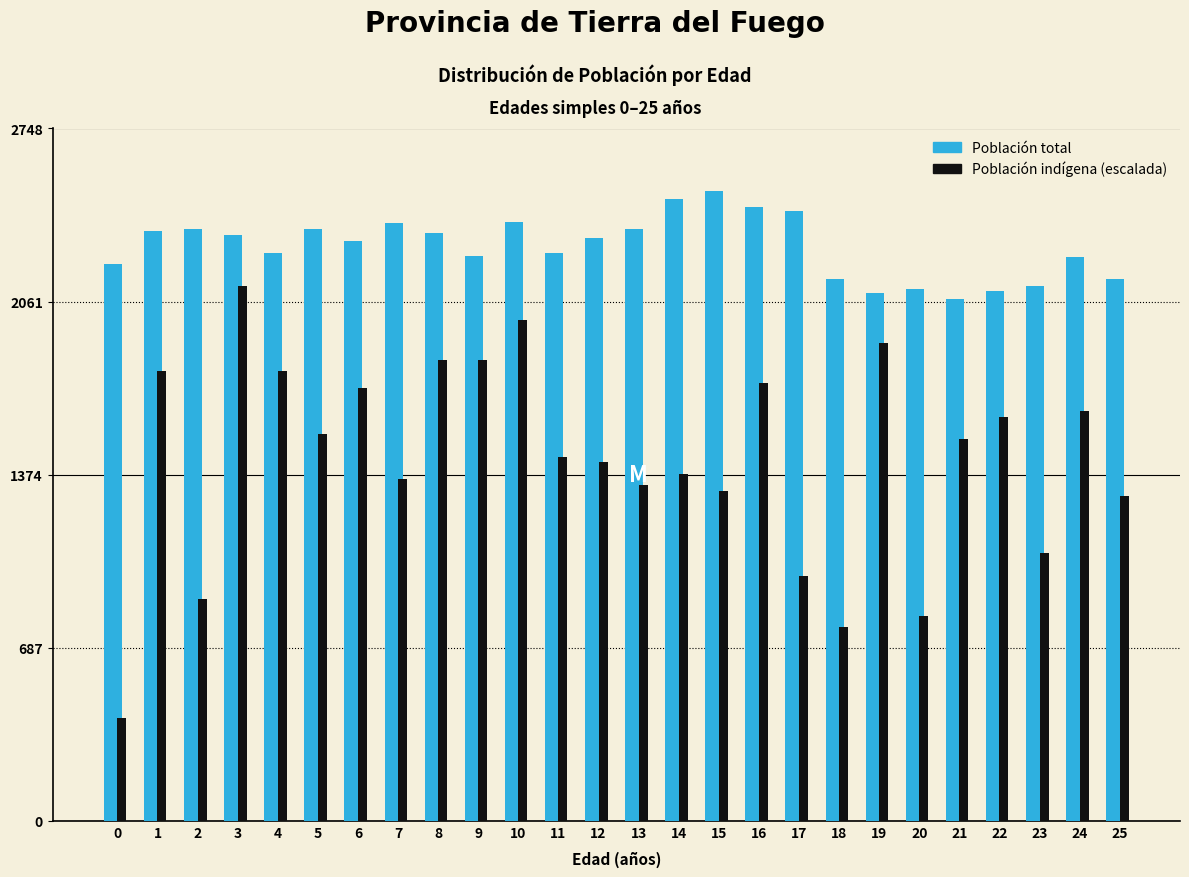

What is the spread (max minus min) of values at 5?

811.4